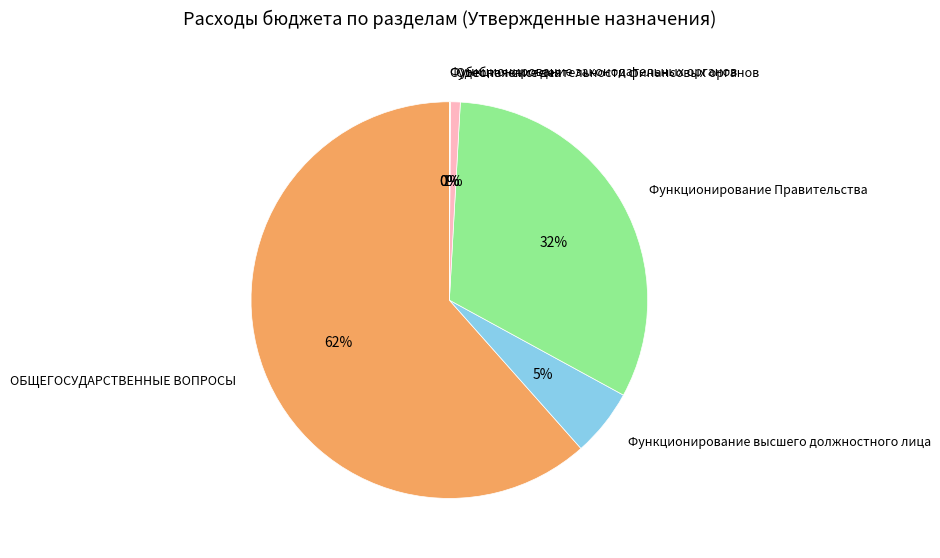

Combined, do Функционирование высшего должностного лица and Обеспечение деятельности финансовых органов account for over 50%?

No